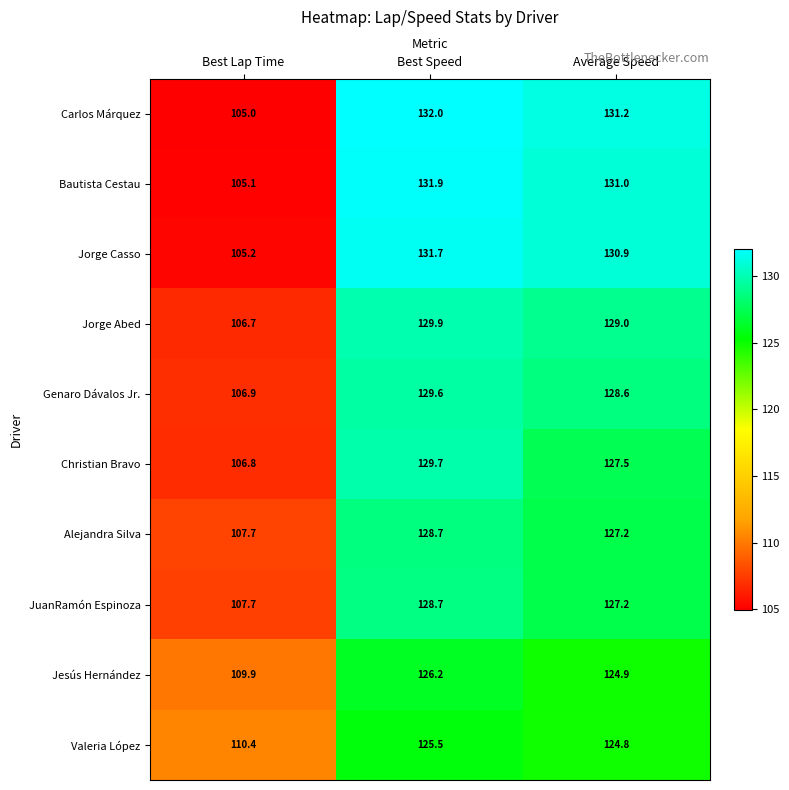

At which category is the sum across all series the highest?

Best Speed